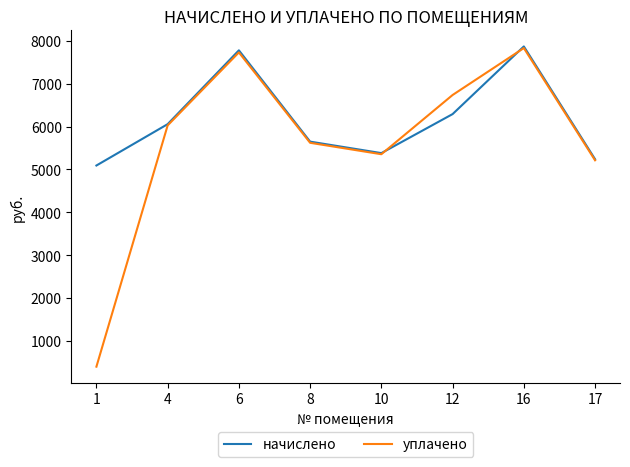

What is the difference between the maximum and second lowest values in the начислено series?

2630.6